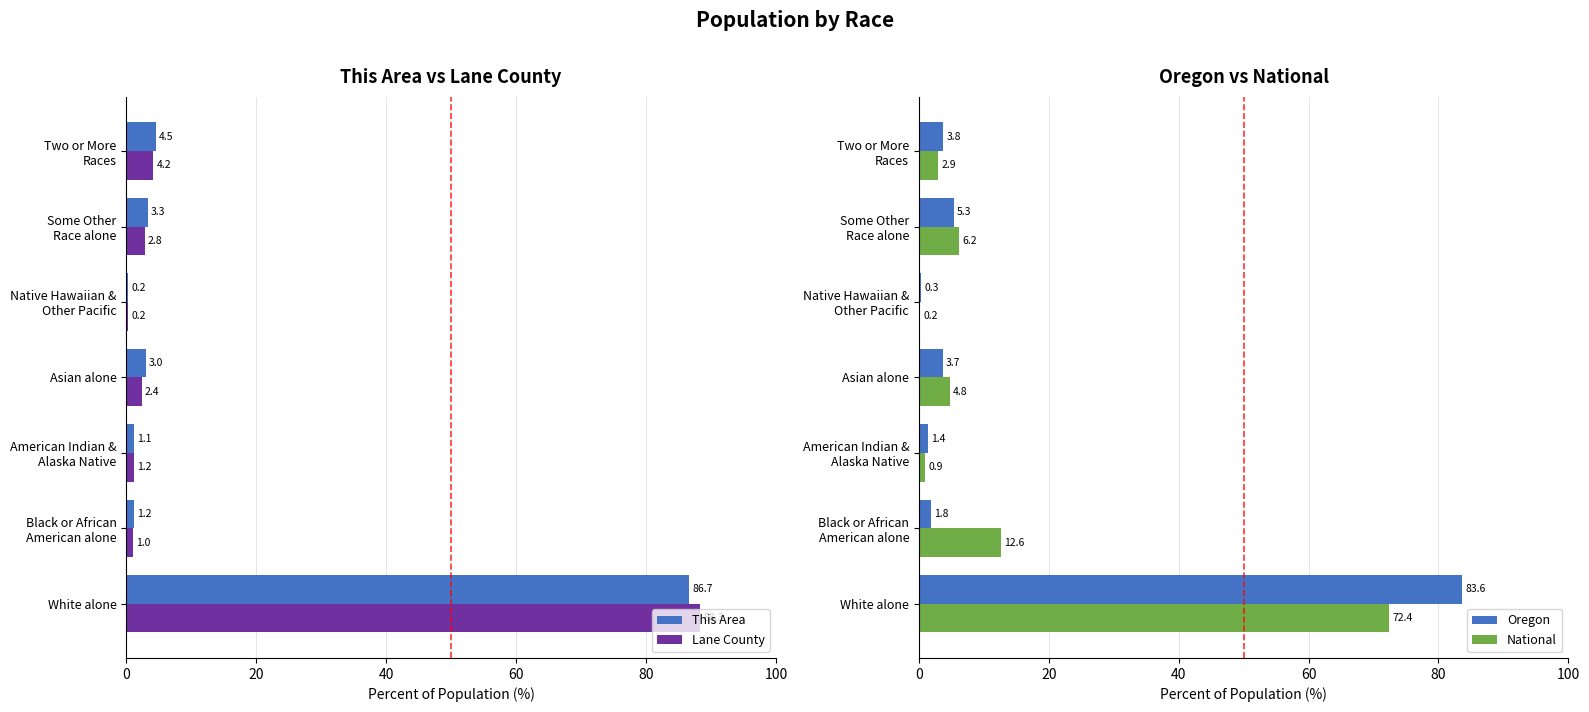

Between 80 and 100, which is larger?

100